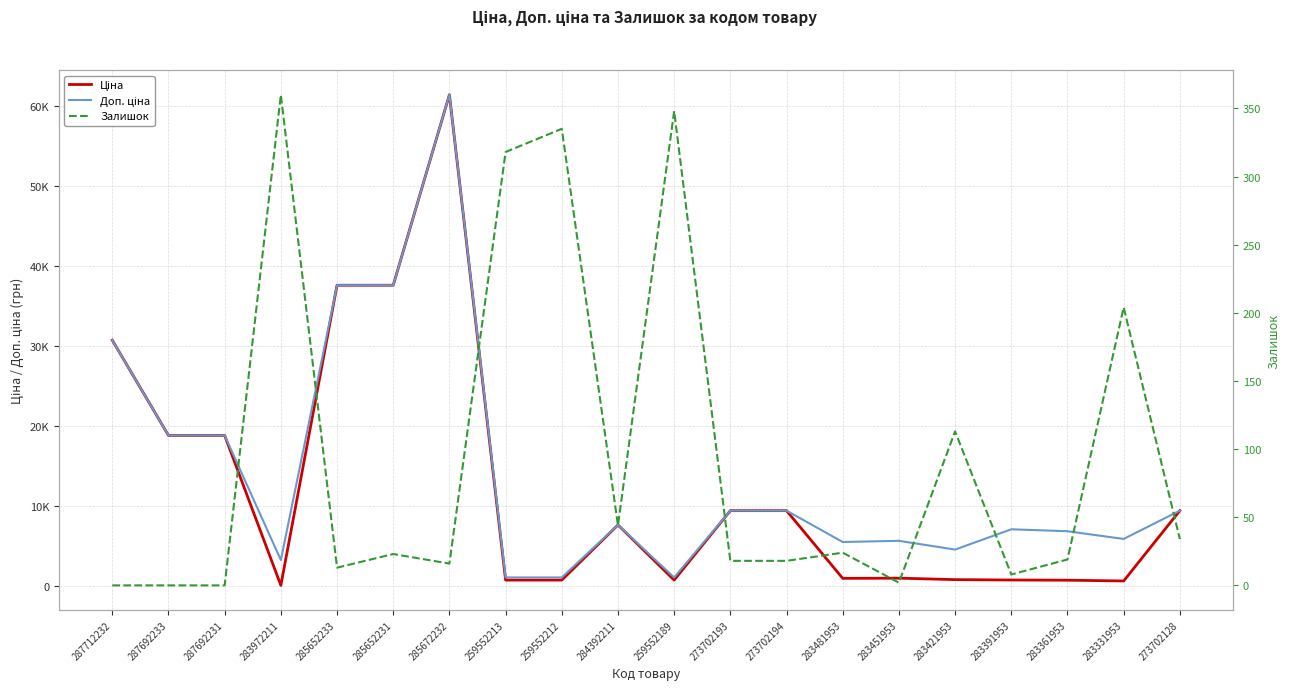

How many interior local peaks does the Ціна series have?

3